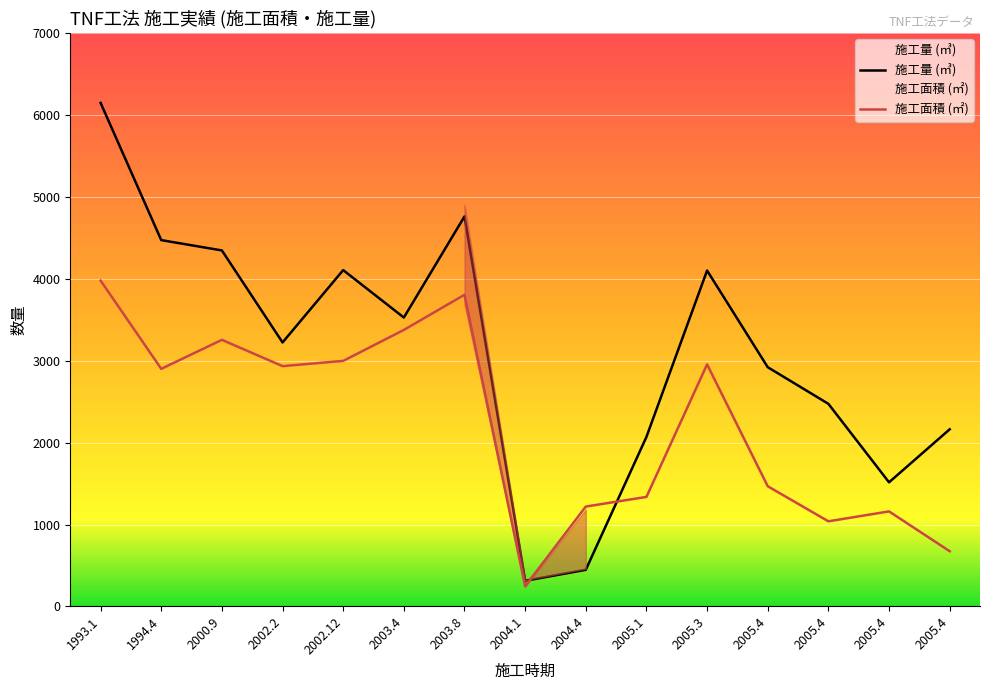

Read the 施工面積 (㎡) value at 2002.12.

2997